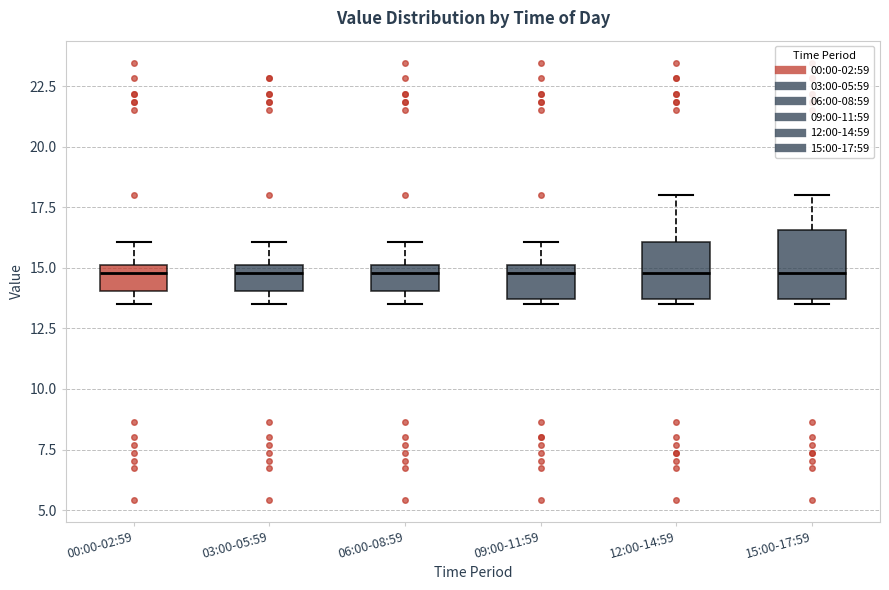

Reading left to right, read every box against the y-axis: the position of its median line, the range the box covers, and the ends of its whiskers. The values are not printed on the chart, so give them approximately, as read against the axis.

00:00-02:59: median 15.0 (just below the box's upper edge), box 14.0 to 15.0, whiskers 13.5 to 16.0
03:00-05:59: median 15.0 (just below the box's upper edge), box 14.0 to 15.0, whiskers 13.5 to 16.0
06:00-08:59: median 15.0 (just below the box's upper edge), box 14.0 to 15.0, whiskers 13.5 to 16.0
09:00-11:59: median 15.0 (just below the box's upper edge), box 13.5 to 15.0, whiskers 13.5 (just below the box's lower edge) to 16.0
12:00-14:59: median 15.0, box 13.5 to 16.0, whiskers 13.5 (just below the box's lower edge) to 18.0
15:00-17:59: median 15.0, box 13.5 to 16.5, whiskers 13.5 (just below the box's lower edge) to 18.0